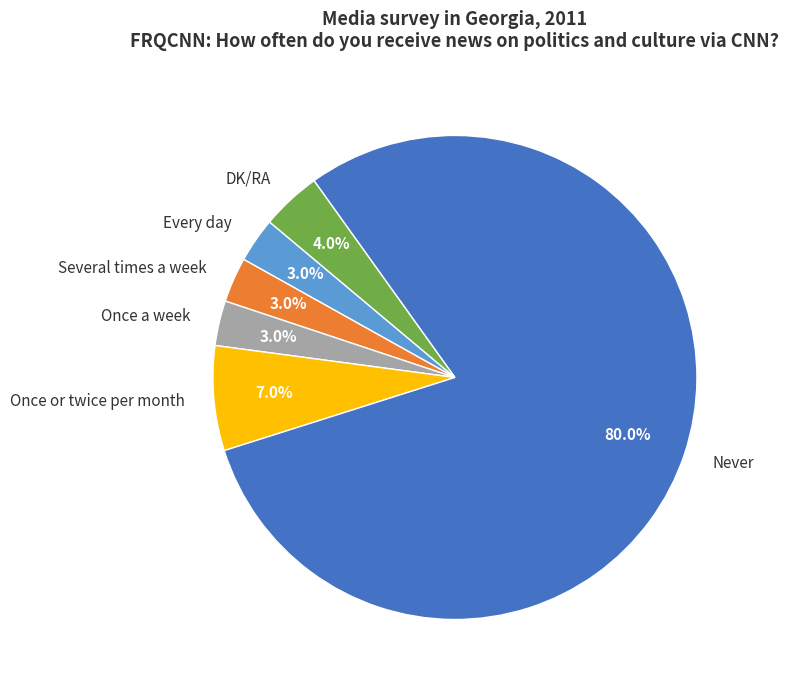

Does any single category account for the majority?

Yes